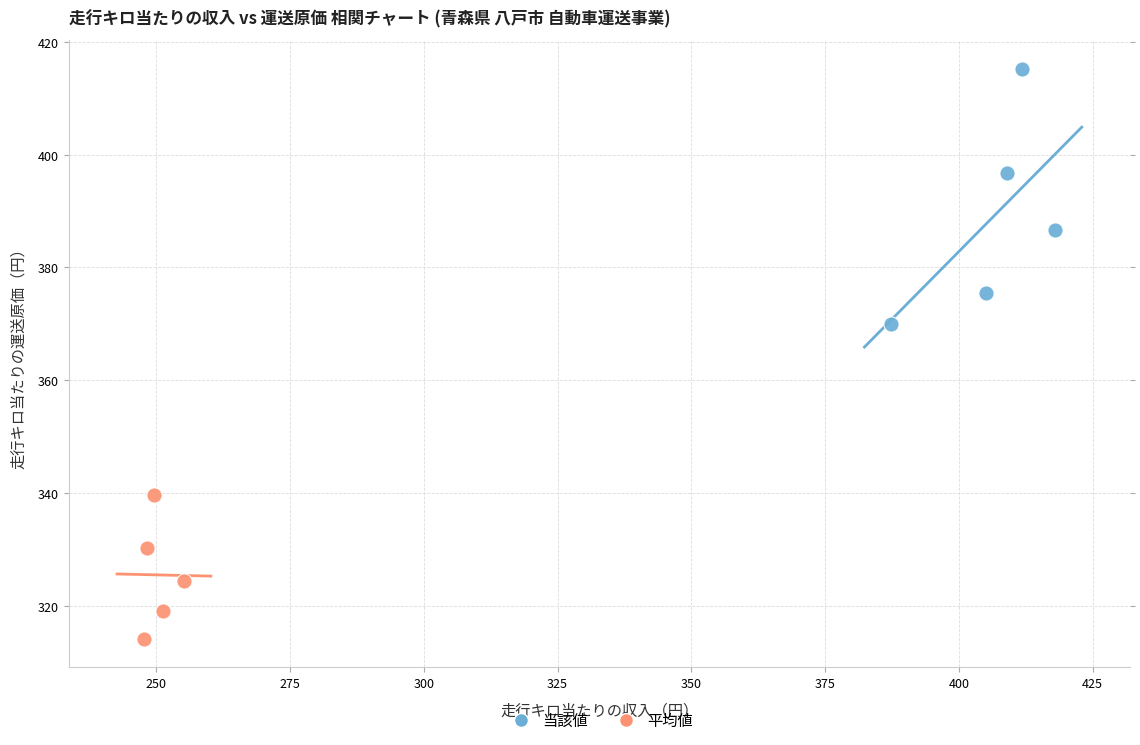

Which series contains the lowest Y value?

平均値